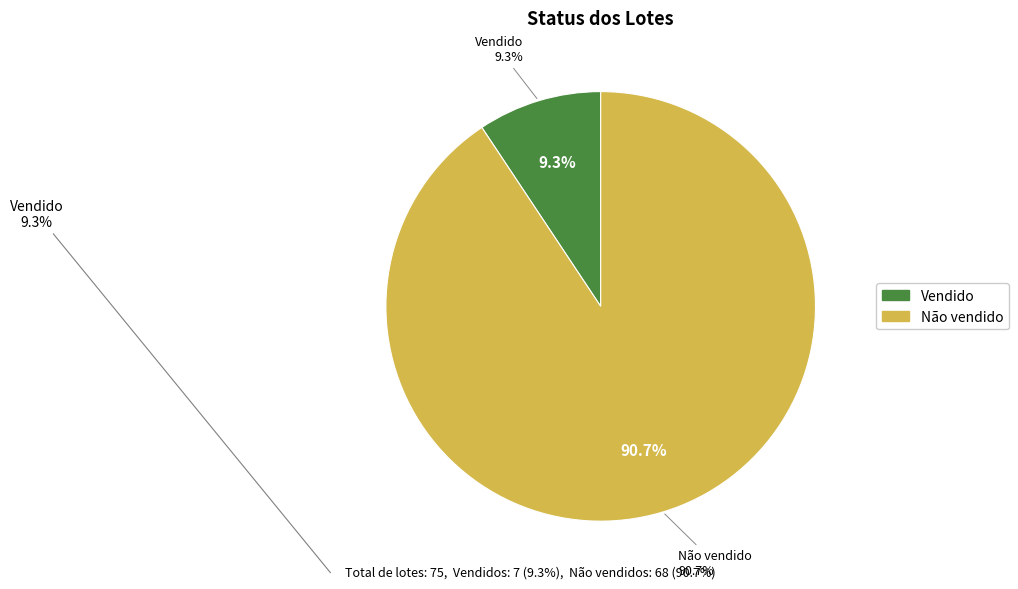

To the nearest percent, what portion does Vendido represent?

9%